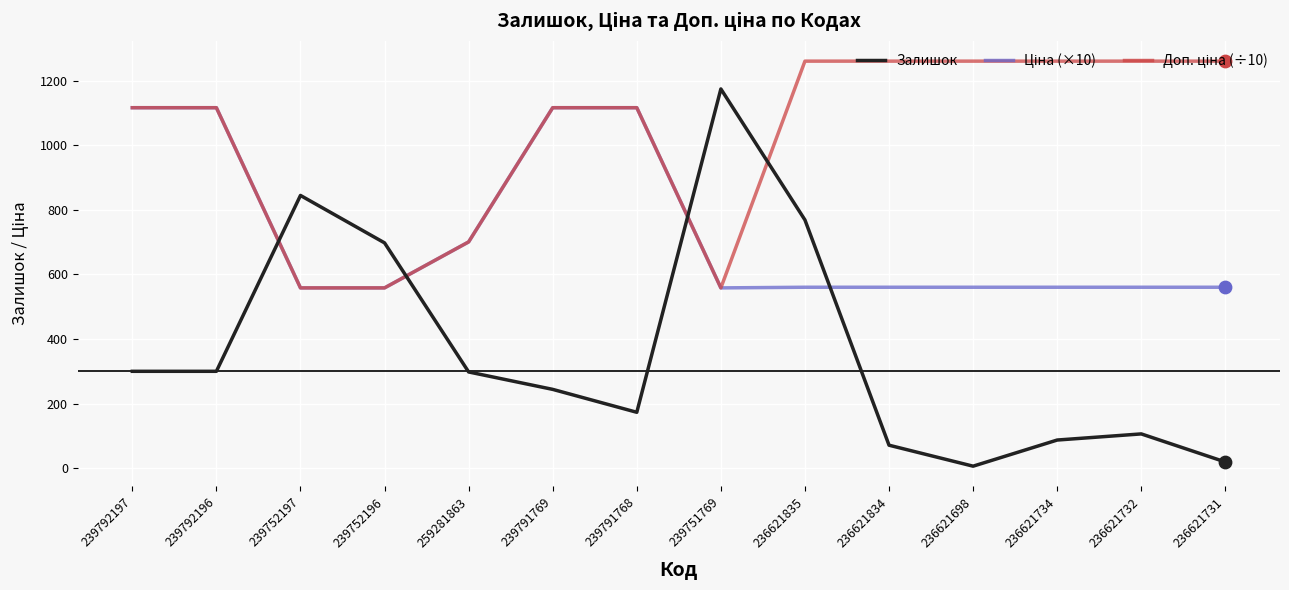

The Залишок series shows 173.0 at 239791768. True or false?

True